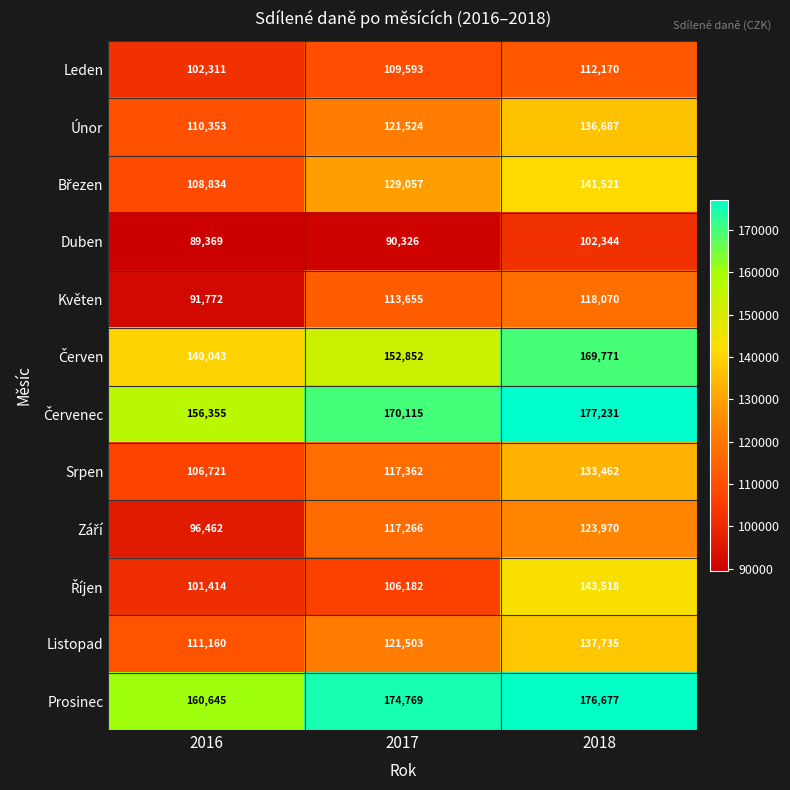

How many categories are shown in the chart?

3